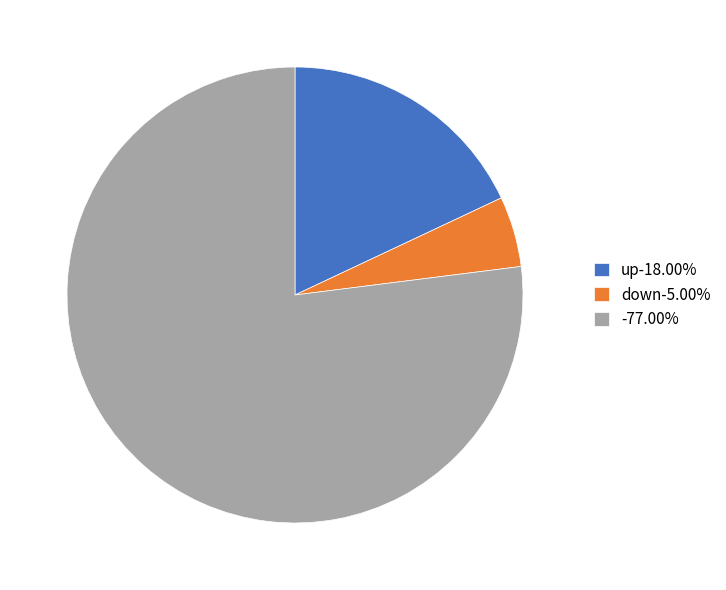

How many slices are in this pie chart?

3